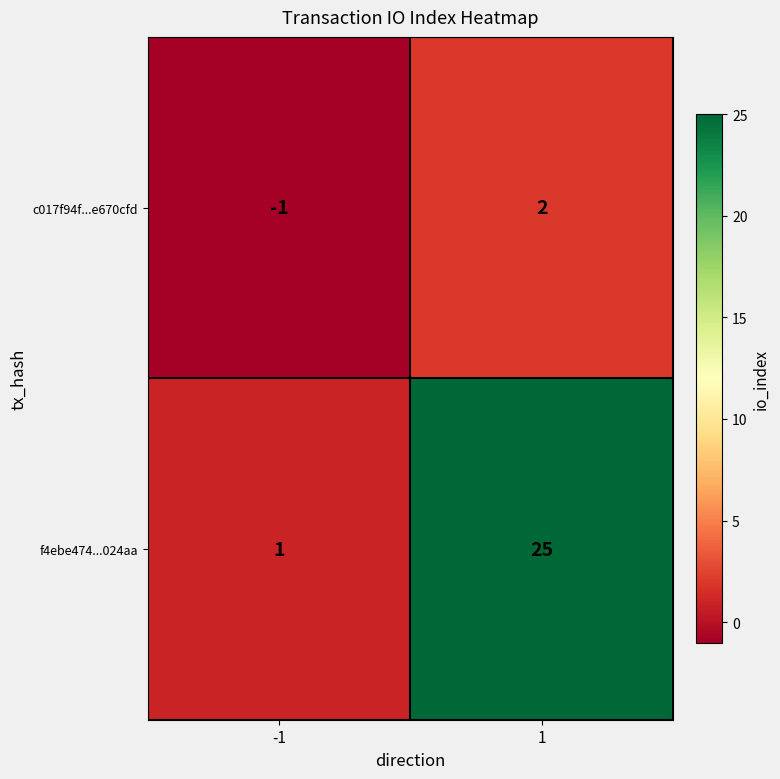

How many data points does each series have?

2